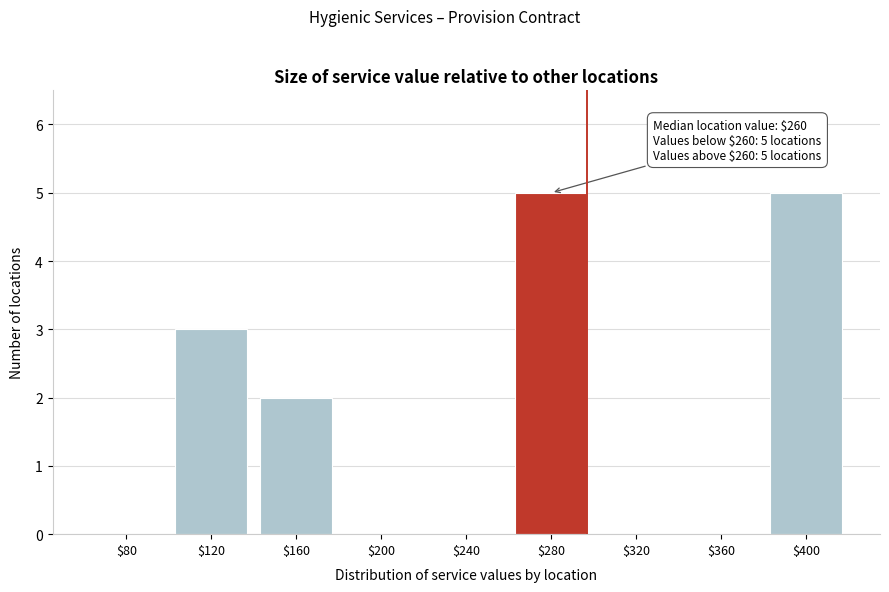

What is the sum of all values?

15